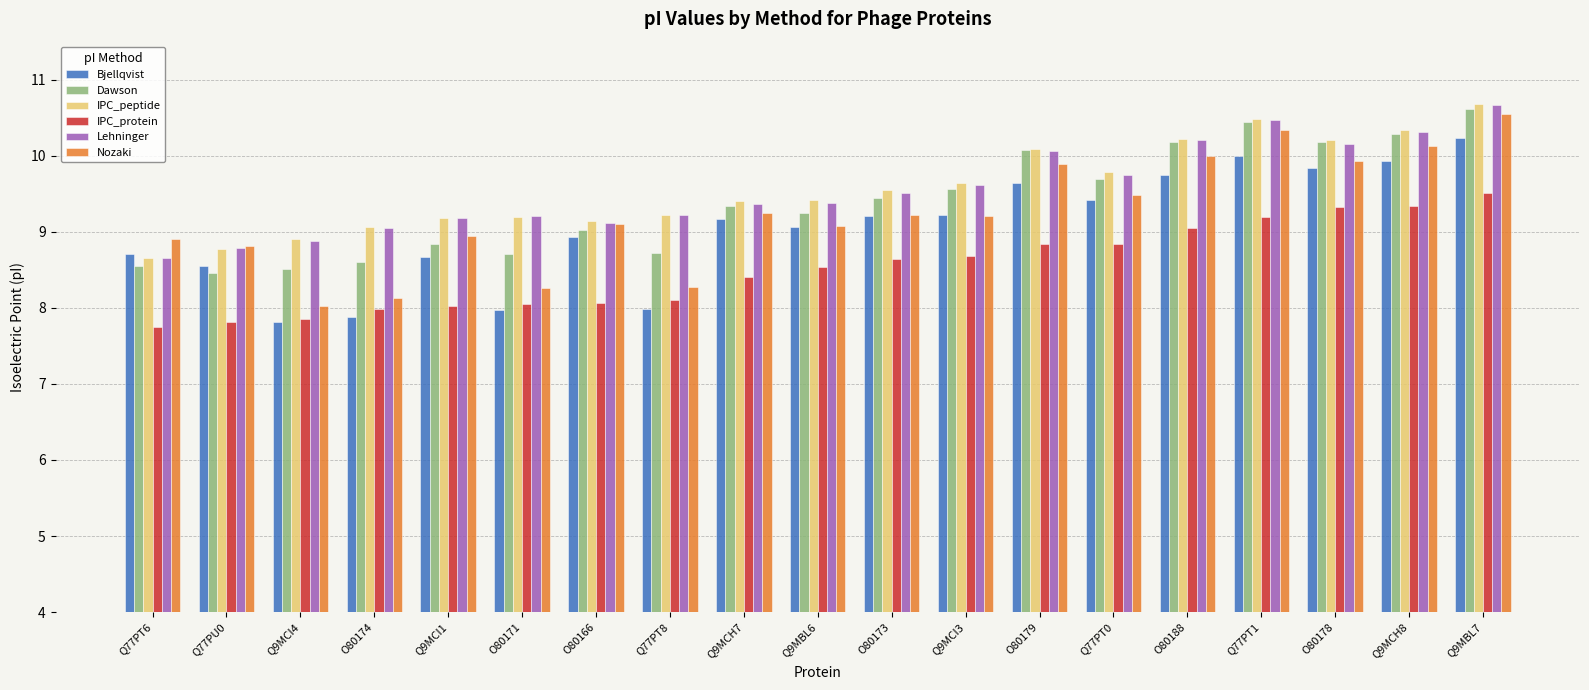

How many bars are there in total?

114